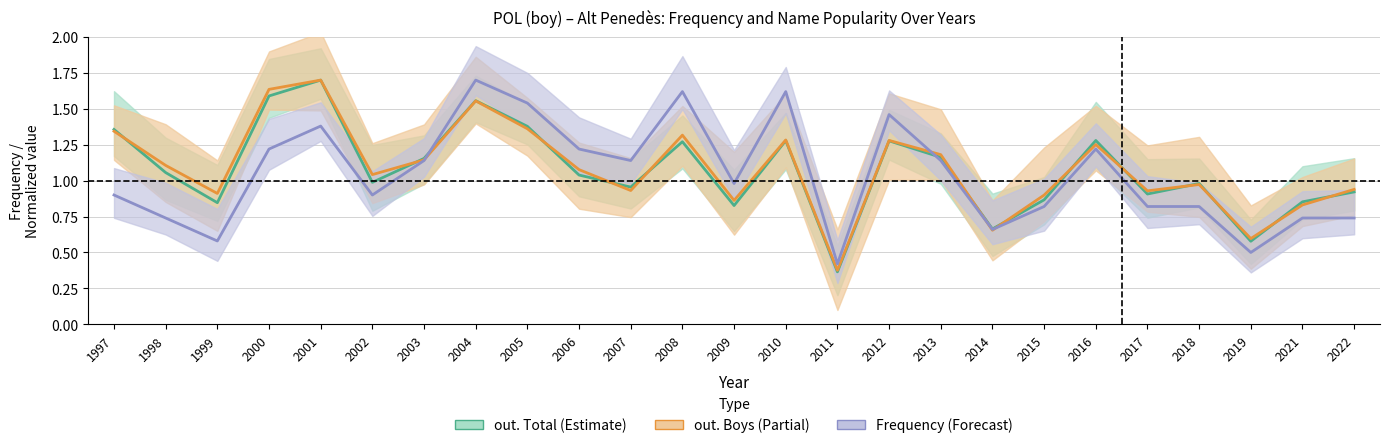

Between 2012 and 2014, which is larger?

2012